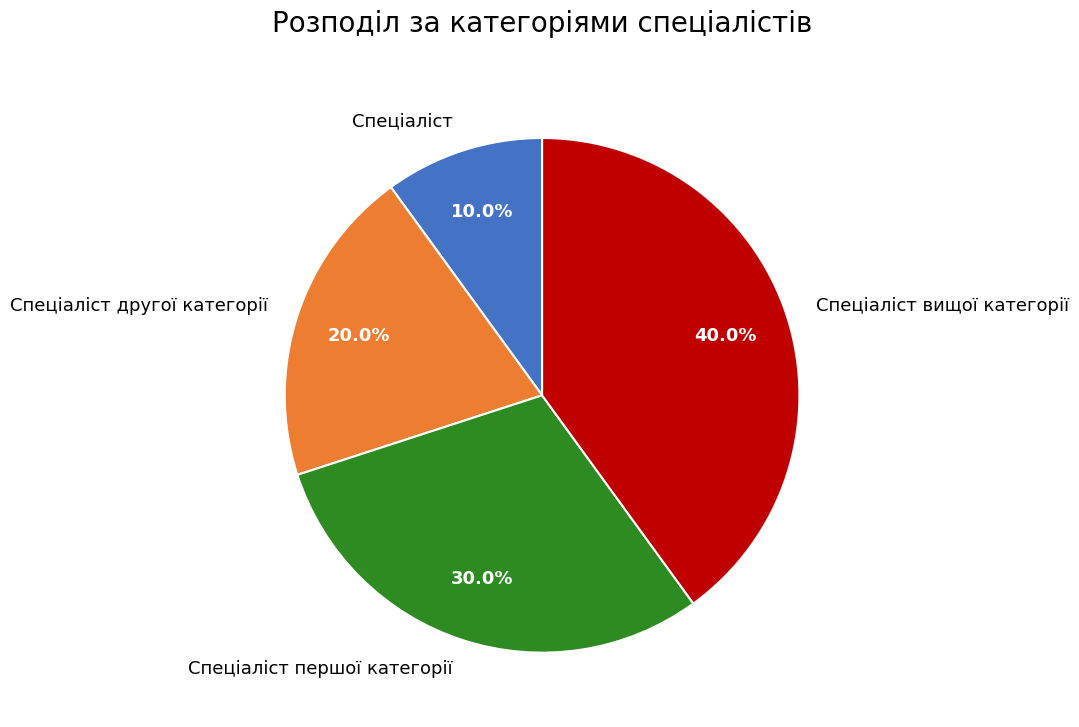

Between Спеціаліст and Спеціаліст другої категорії, which is larger?

Спеціаліст другої категорії